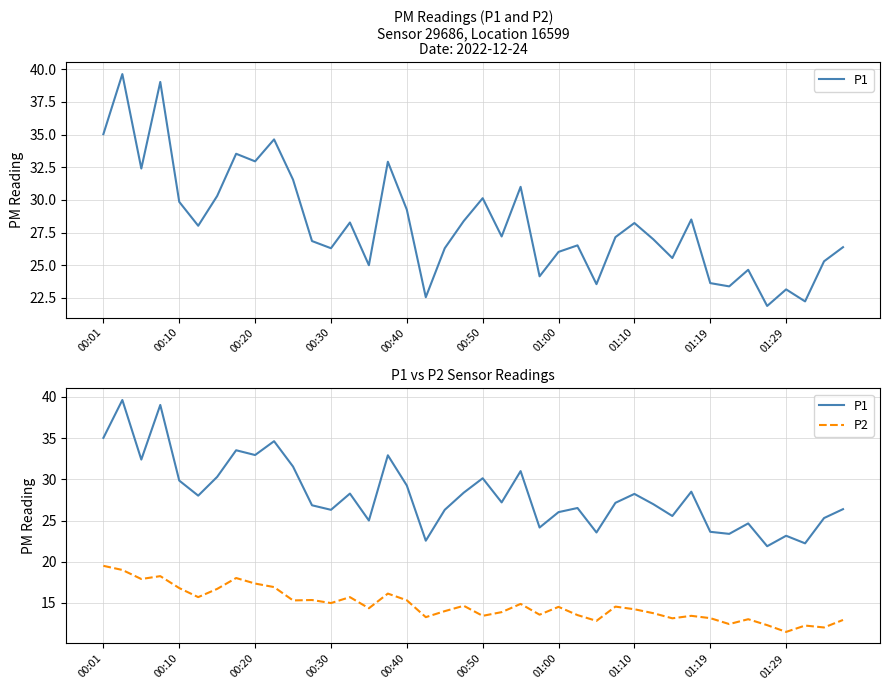

How many data points in P2 are above 14?

22